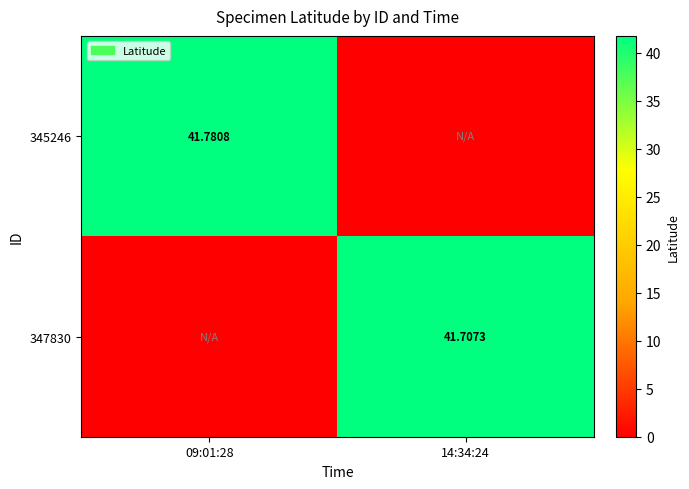

How many values in the 347830 series exceed 41?

1